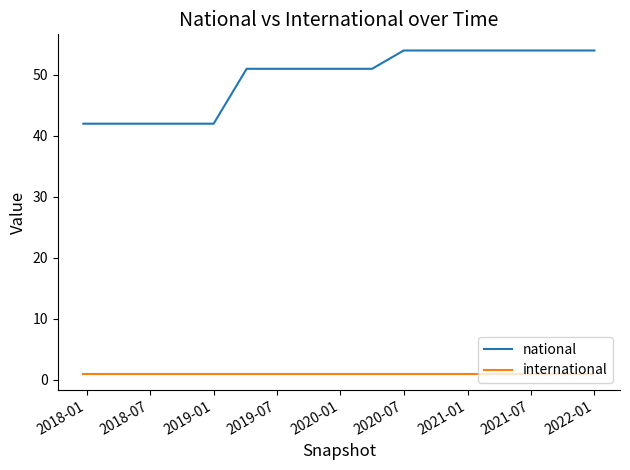

List the series in order of their overall mean, highest first.

national, international